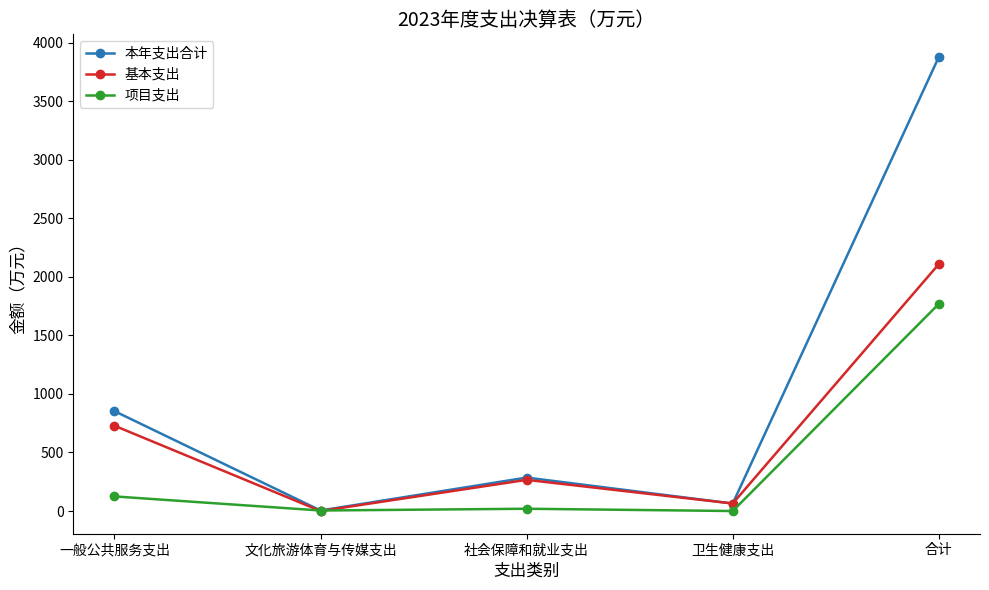

Is this an area chart (filled region under the line)?

No